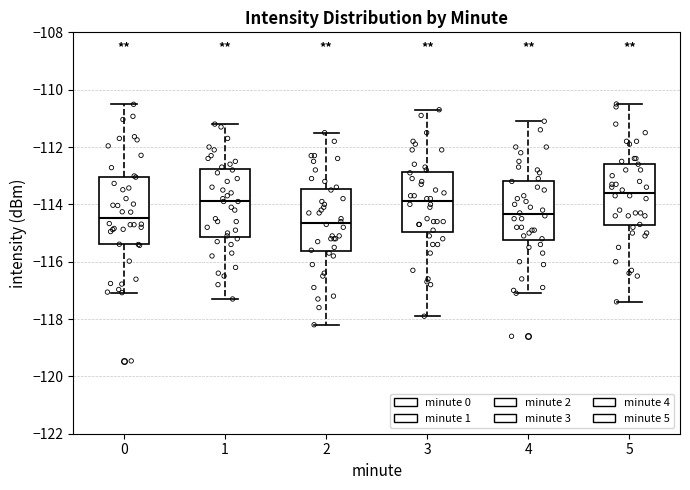

Reading left to right, transcribe this box plot: for each box, give where its median line is, the range the box spans, and where its two whiskers end, as read against the y-axis. The values are not printed on the chart, so give them approximately, as read against the axis.

0: median -114.4, box -115.4 to -113.0, whiskers -117.0 to -110.6
1: median -113.8, box -115.2 to -112.8, whiskers -117.2 to -111.2
2: median -114.6, box -115.6 to -113.4, whiskers -118.2 to -111.4
3: median -113.8, box -115.0 to -112.8, whiskers -117.8 to -110.6
4: median -114.4, box -115.2 to -113.2, whiskers -117.0 to -111.0
5: median -113.6, box -114.8 to -112.6, whiskers -117.4 to -110.4